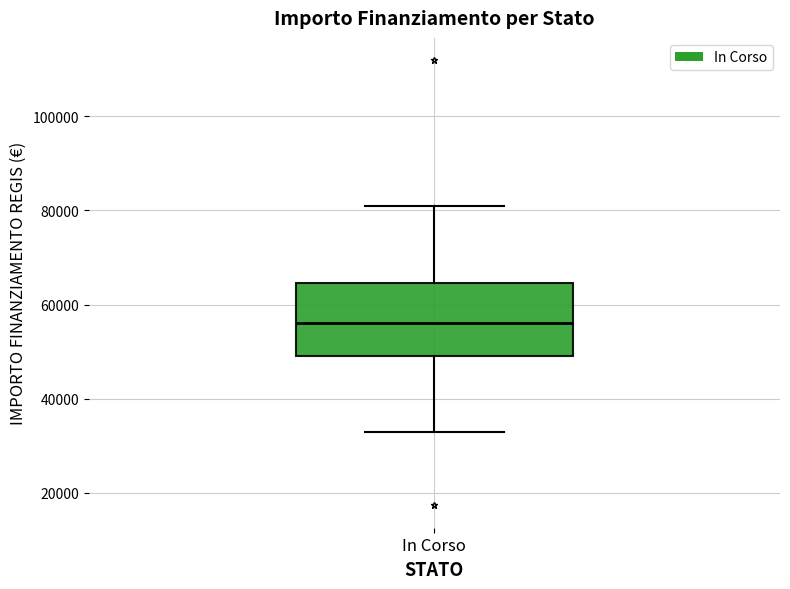

Transcribe this box plot: give where the median line is, the range the box spans, and where the two whiskers end, as read against the y-axis. The values are not printed on the chart, so give them approximately, as read against the axis.

median 56000, box 50000 to 64000, whiskers 32000 to 80000